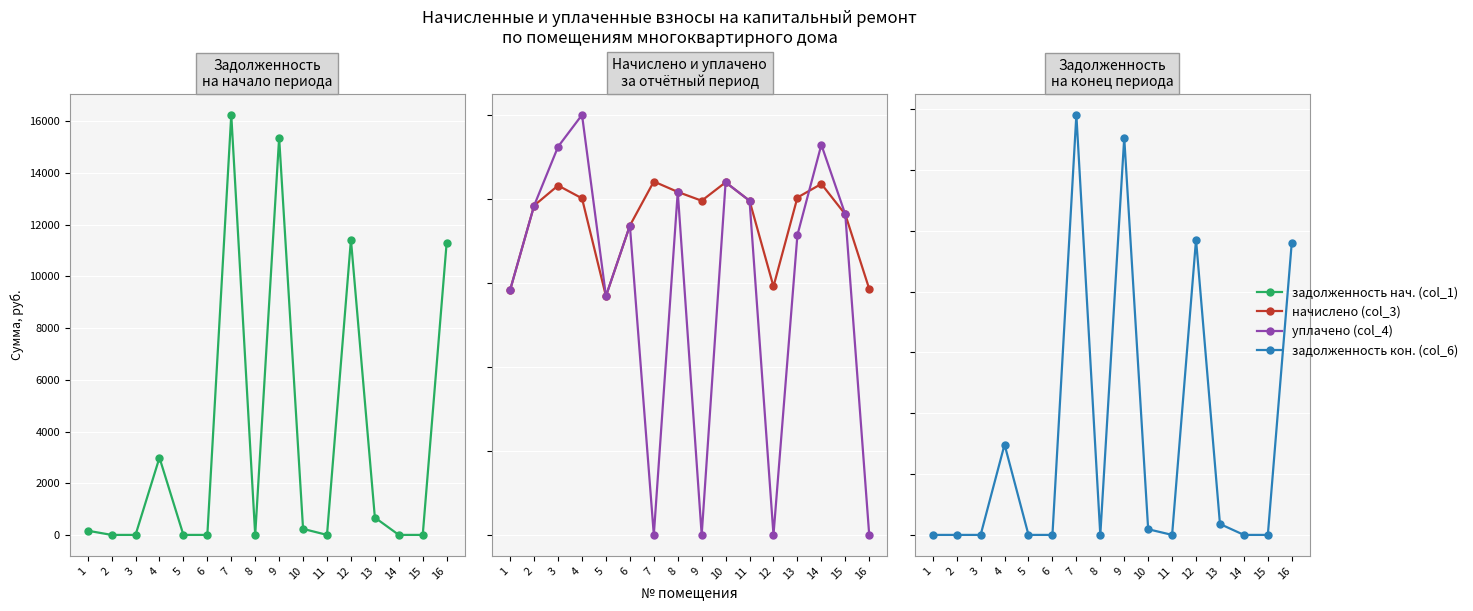

At 8, list the series in order from smallest to largest.

задолженность нач. (col_1), задолженность кон. (col_6), начислено (col_3), уплачено (col_4)